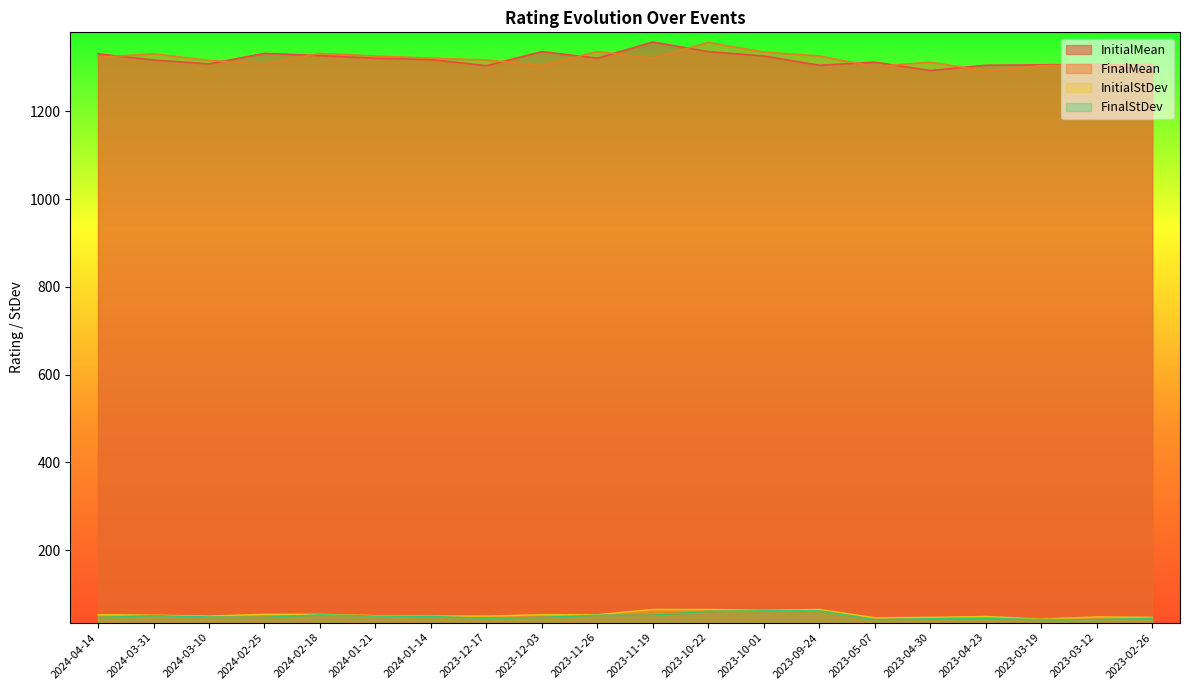

Which has a higher value, 2023-05-07 or 2024-01-21?

2024-01-21